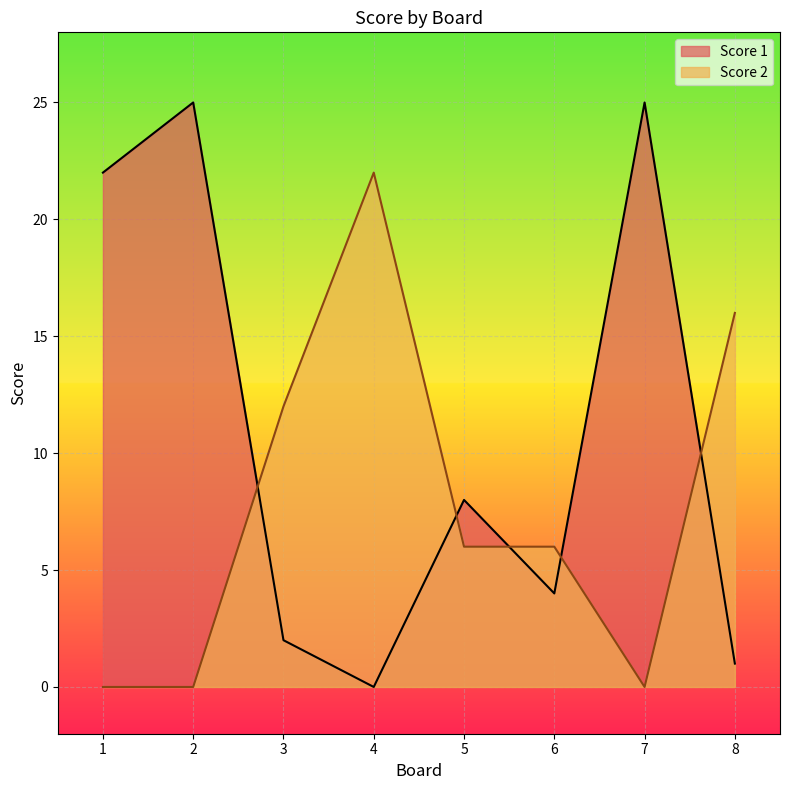

Which series has the largest range (max minus min)?

Score 1